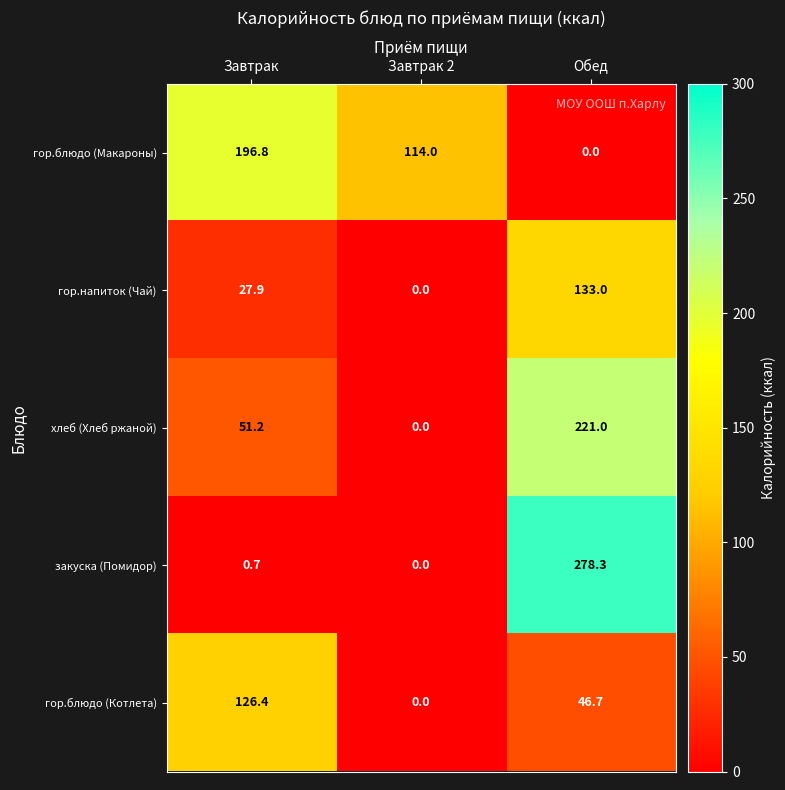

What is the difference between the гор.блюдо (Макароны) values at Обед and Завтрак?

196.8